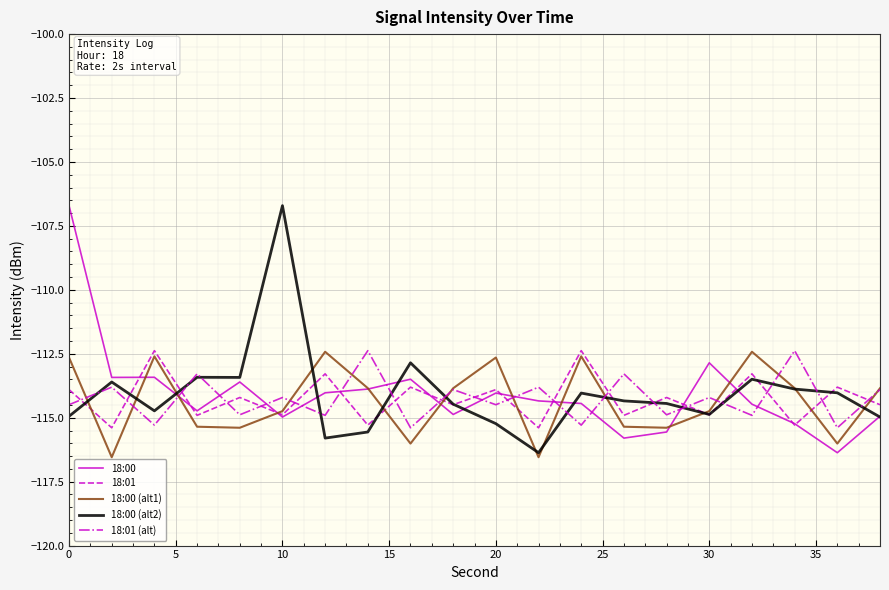

How many interior local peaks does the 18:01 (alt) series have?

9